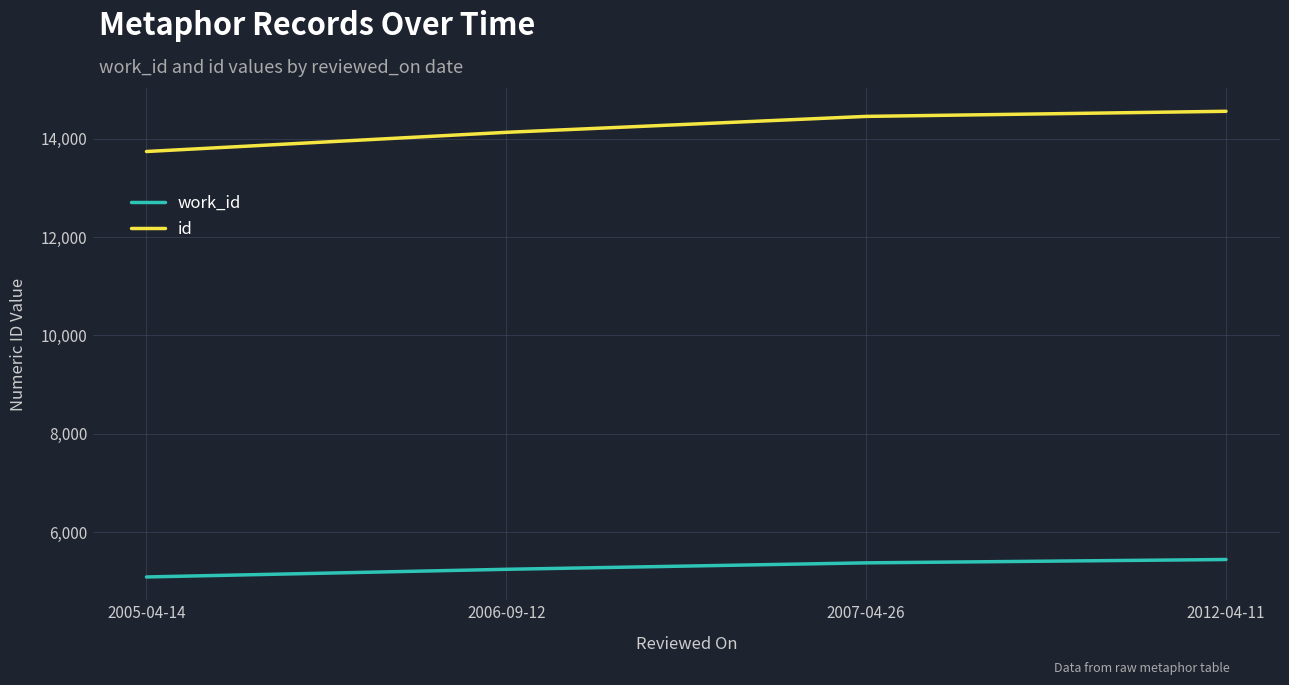

What is the difference between the maximum and minimum values in the work_id series?

355